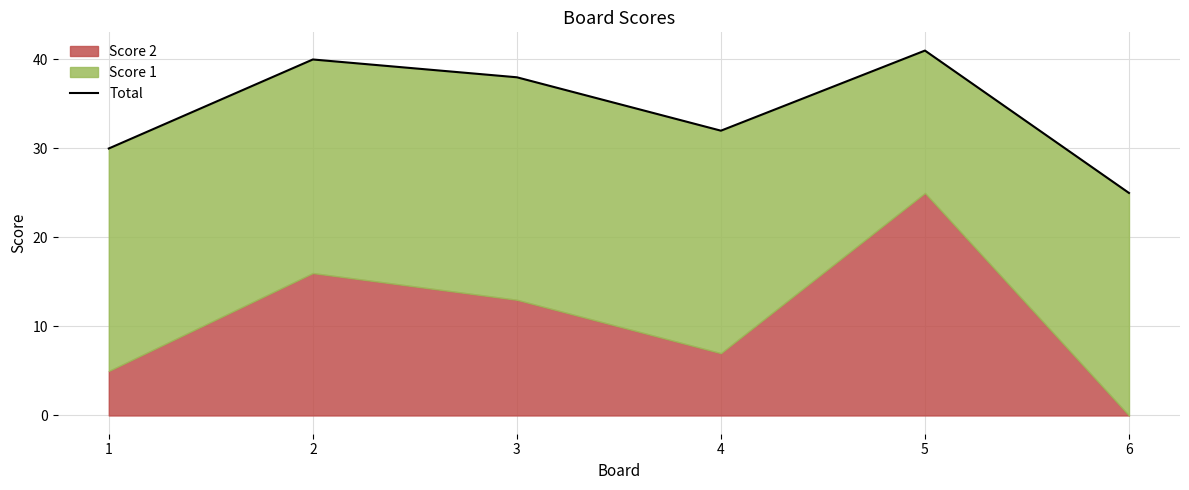

List the labels in order of value, largest first.

5, 2, 3, 4, 1, 6